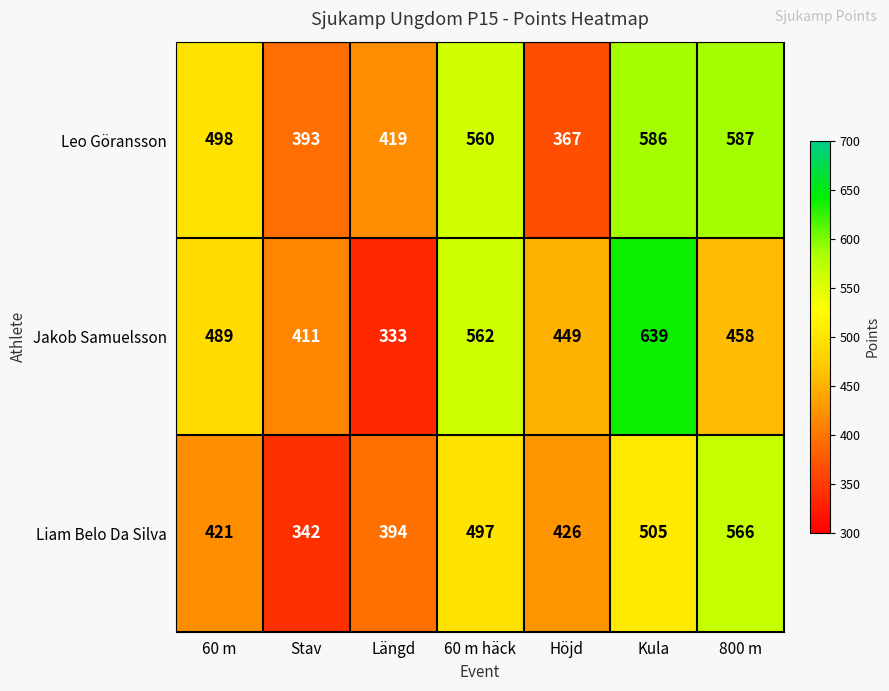

List the series in order of their overall mean, highest first.

Leo Göransson, Jakob Samuelsson, Liam Belo Da Silva